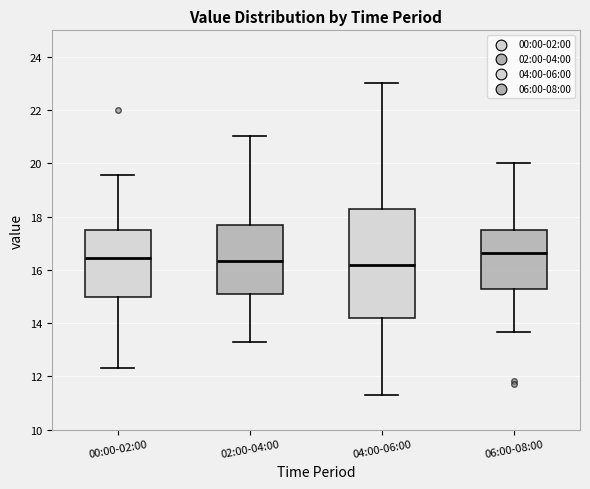

Where does the lower whisker of the box for 06:00-08:00 end on the y-axis? The values are not printed on the chart, so give them approximately, as read against the axis.

13.6